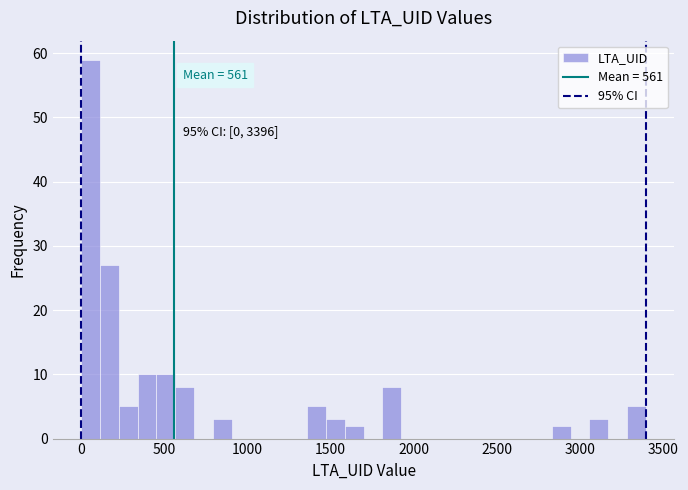

Around what value on the x-axis is the tallest bar? Give the approximate position of its centre, as read against the axis.

50